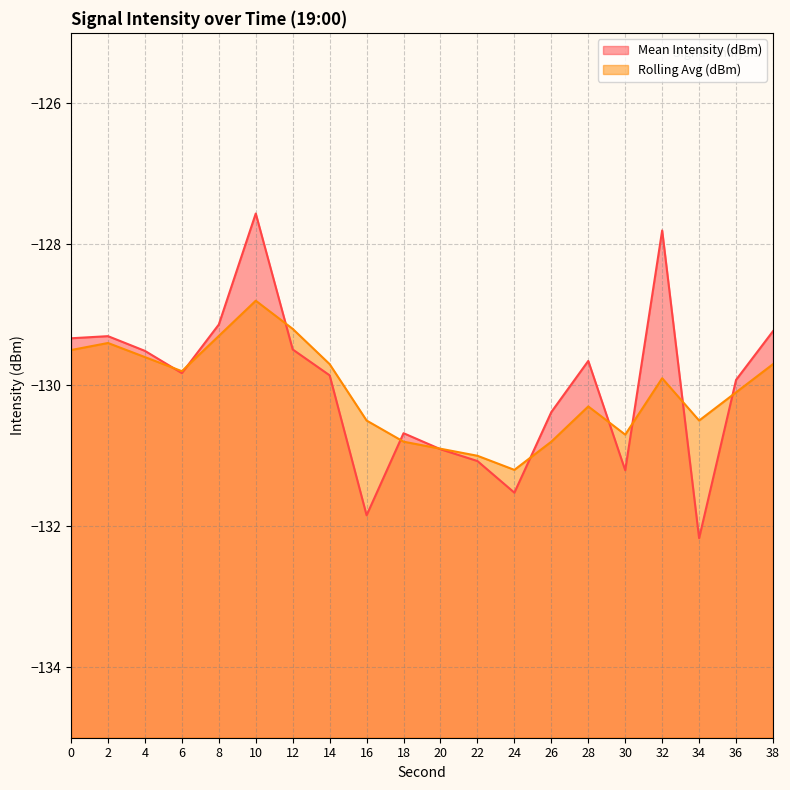

What is the difference between the highest and lowest values at 30?

0.5